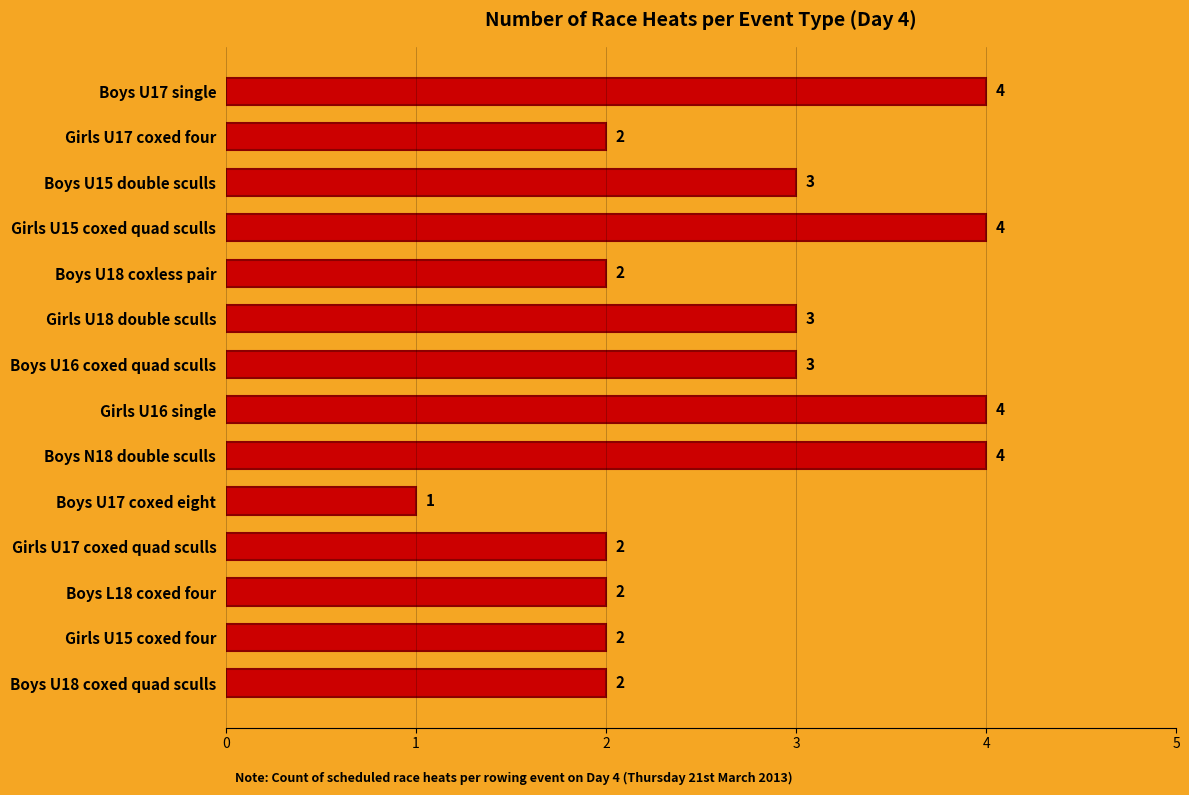

The value at Boys U16 coxed quad sculls is 1. True or false?

False